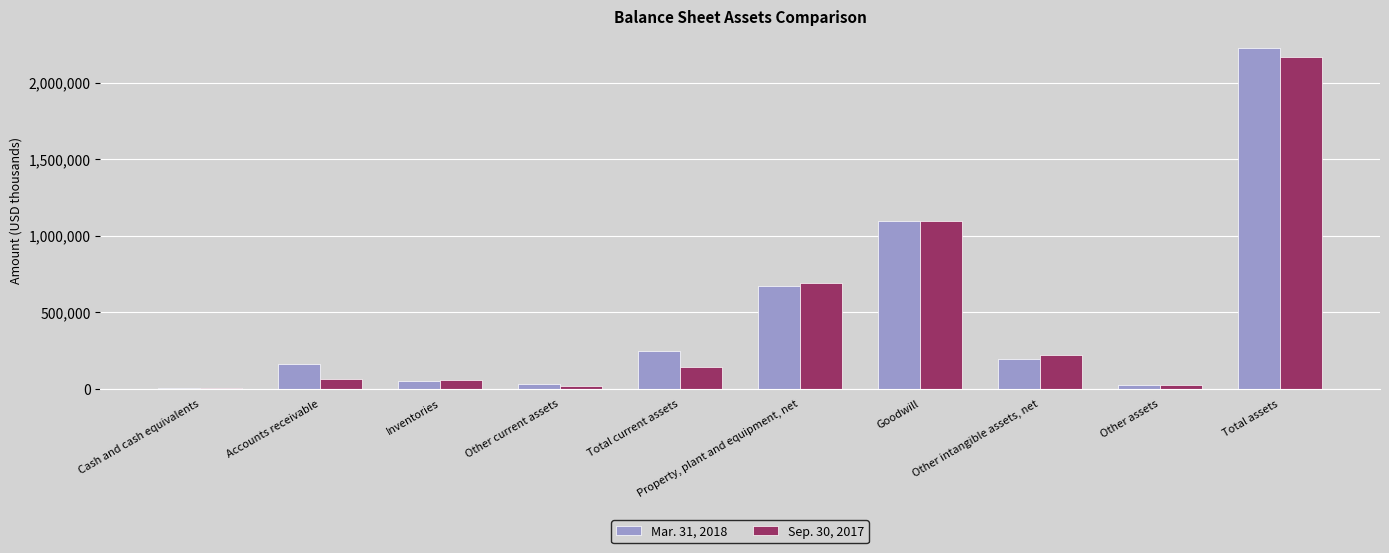

Is it true that Sep. 30, 2017 equals 692627 at Property, plant and equipment, net?

True